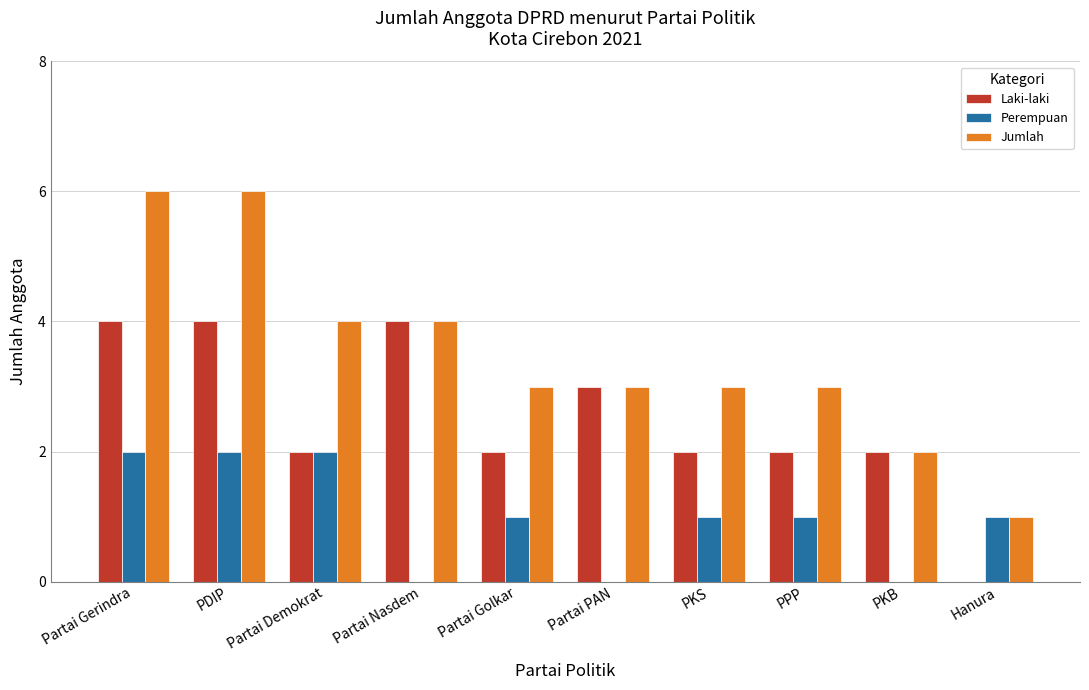

How many values in Laki-laki are above zero?

9